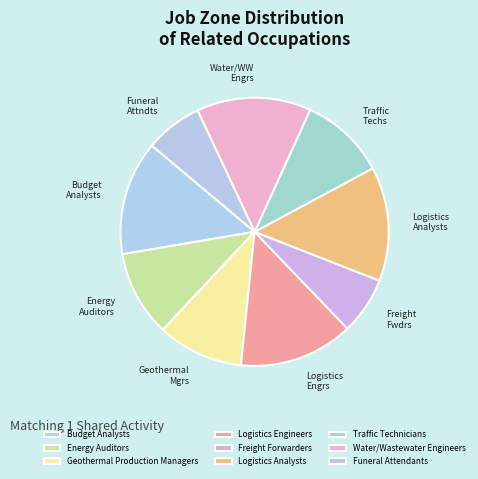

Does Traffic Technicians represent more than half of the total?

No